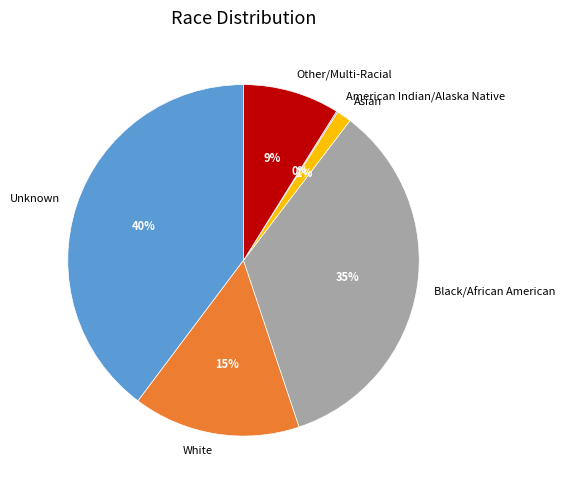

Do Asian and Unknown together represent more than half of the pie?

No